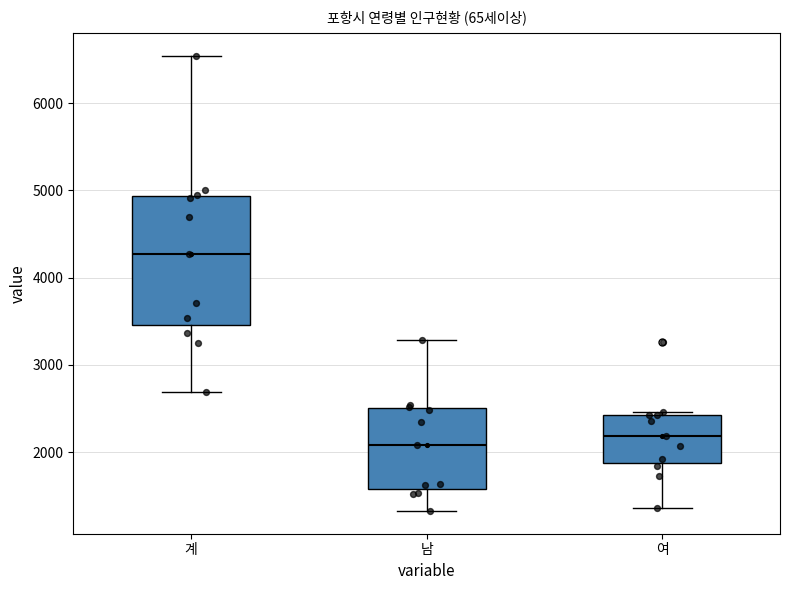

Comparing the boxes themselves (not the whiskers), which one is the tallest?

계